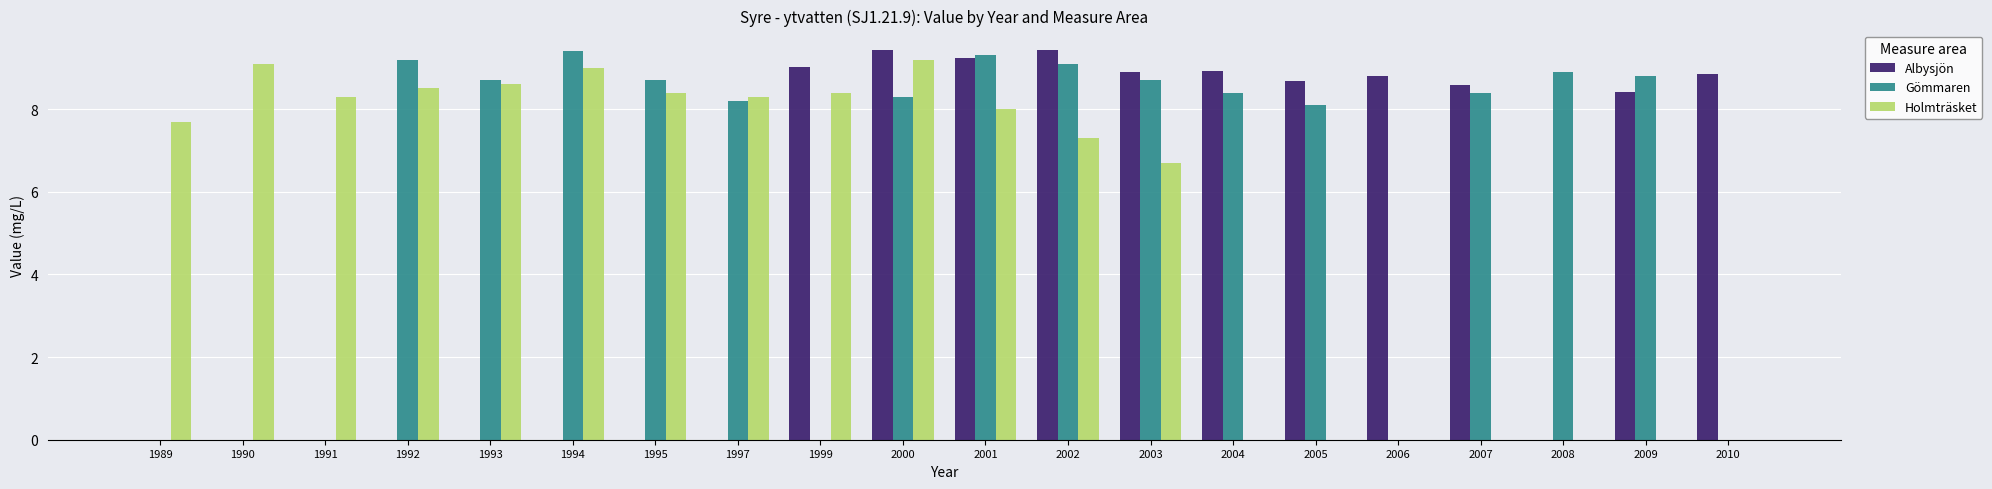

At which label is Holmträsket closest to 4?

2003